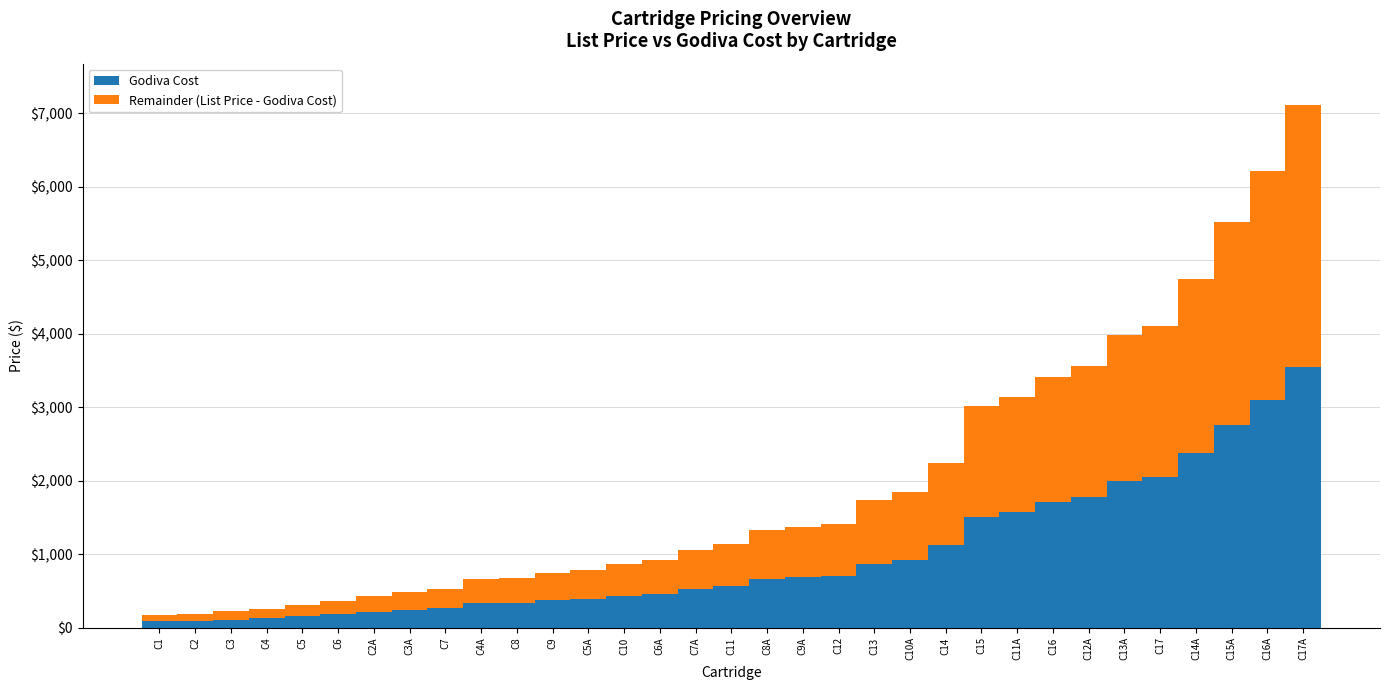

What is the average value of the Godiva Cost series?

977.4